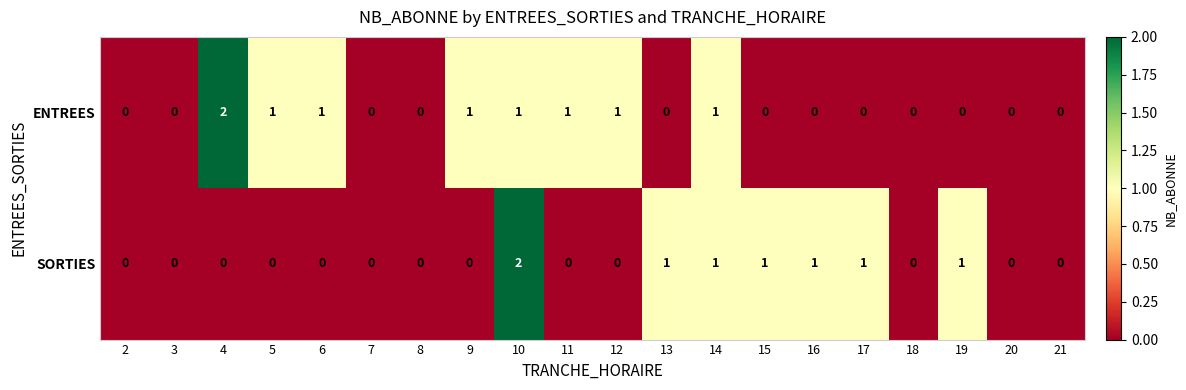

List the series in order of their overall mean, highest first.

ENTREES, SORTIES